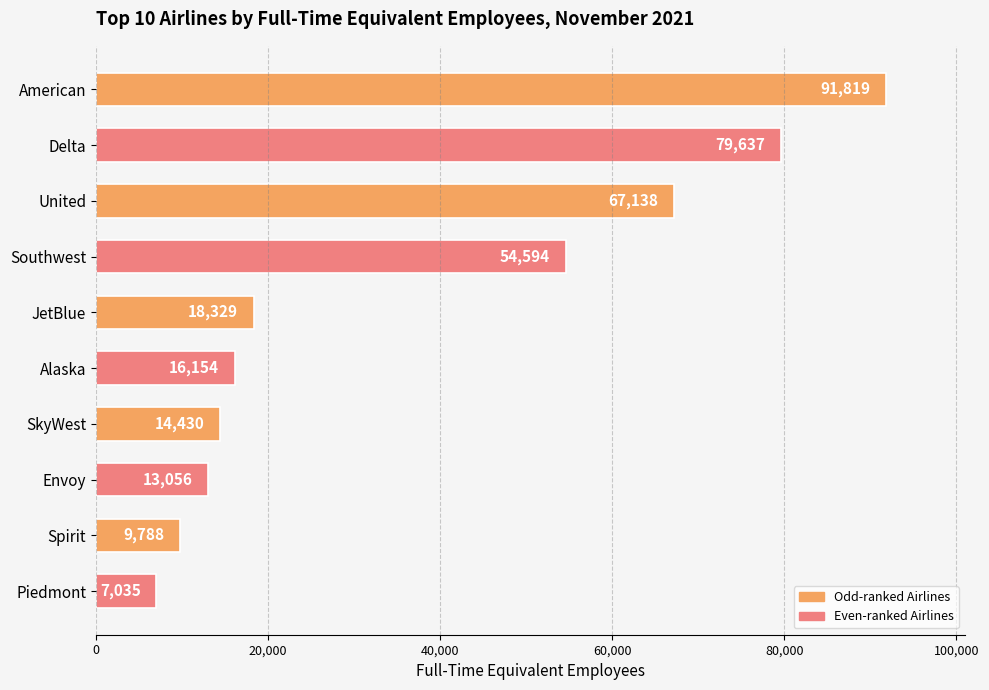

What position from the bottom is United?

8